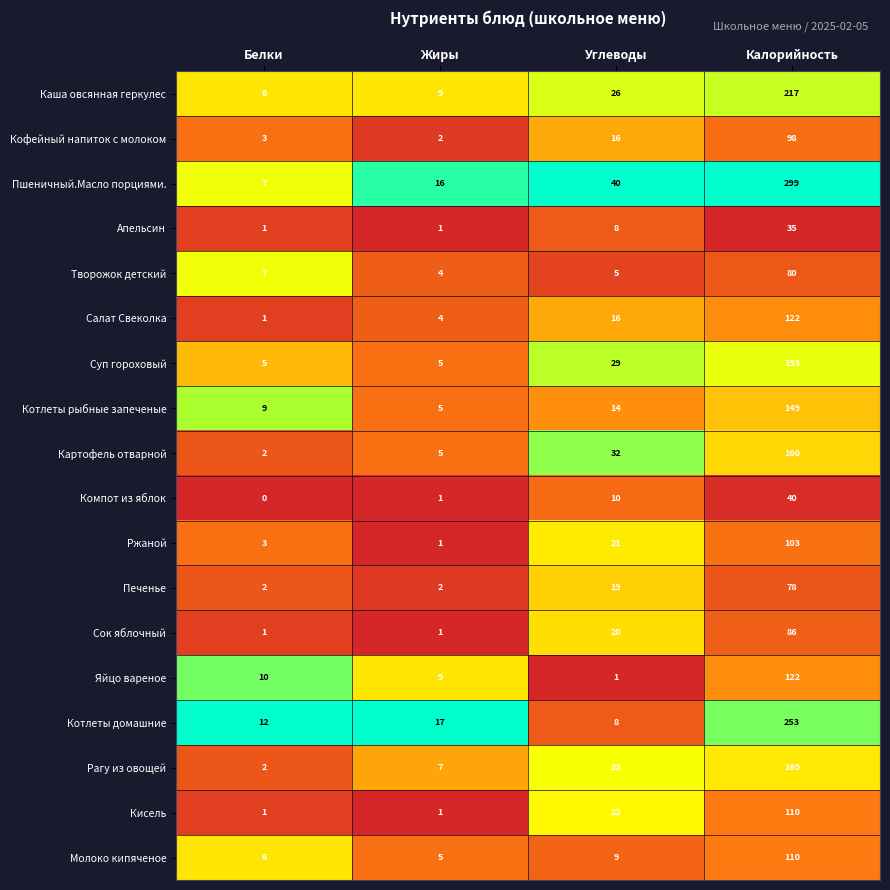

What is the greatest value displayed?

299